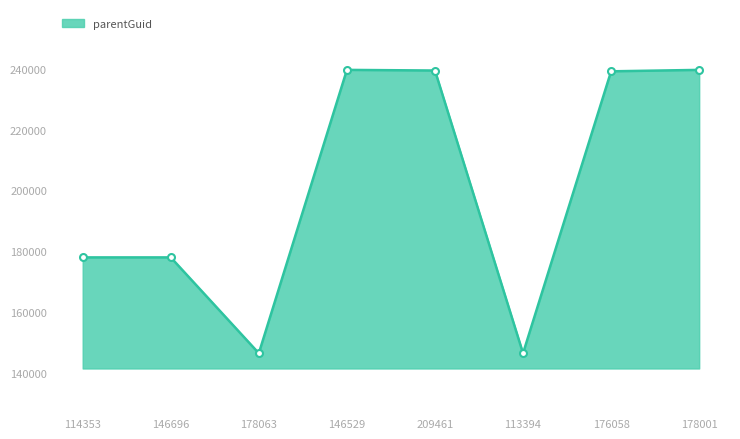

What is the smallest value displayed?

146533